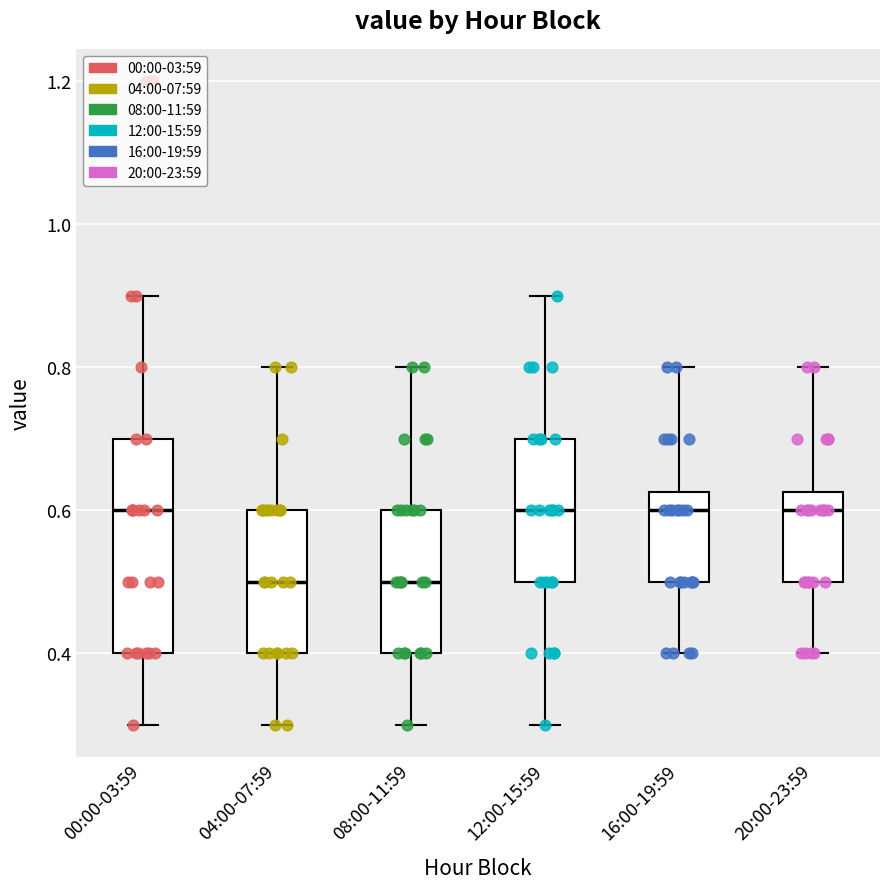

Reading left to right, transcribe this box plot: for each box, give where its median line is, the range the box spans, and where its two whiskers end, as read against the y-axis. The values are not printed on the chart, so give them approximately, as read against the axis.

00:00-03:59: median 0.60, box 0.40 to 0.70, whiskers 0.30 to 0.90
04:00-07:59: median 0.50, box 0.40 to 0.60, whiskers 0.30 to 0.80
08:00-11:59: median 0.50, box 0.40 to 0.60, whiskers 0.30 to 0.80
12:00-15:59: median 0.60, box 0.50 to 0.70, whiskers 0.30 to 0.90
16:00-19:59: median 0.60, box 0.50 to 0.62, whiskers 0.40 to 0.80
20:00-23:59: median 0.60, box 0.50 to 0.62, whiskers 0.40 to 0.80